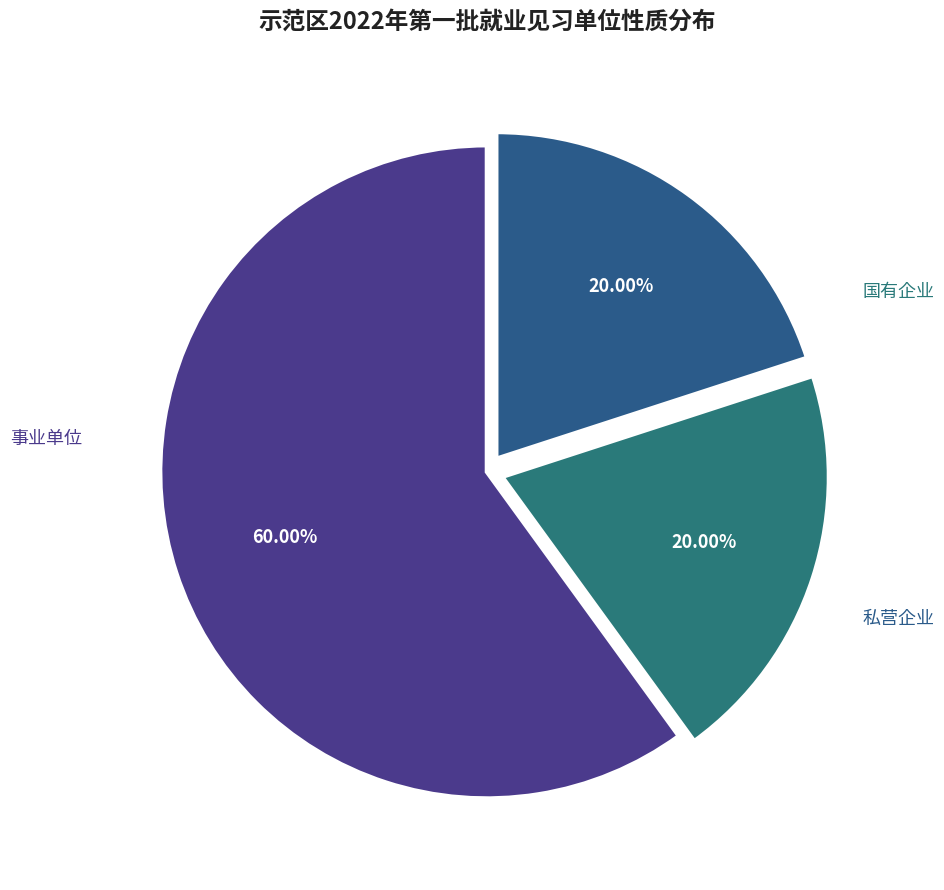

Approximately how many times larger is the value at 事业单位 compared to 私营企业?

3.0